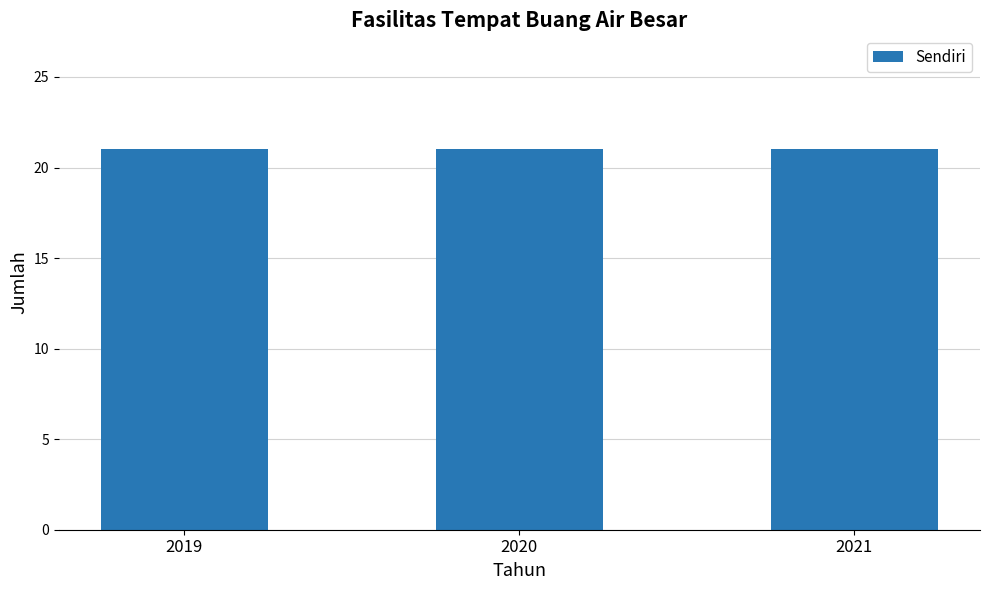

At which category is the sum across all series the highest?

2019